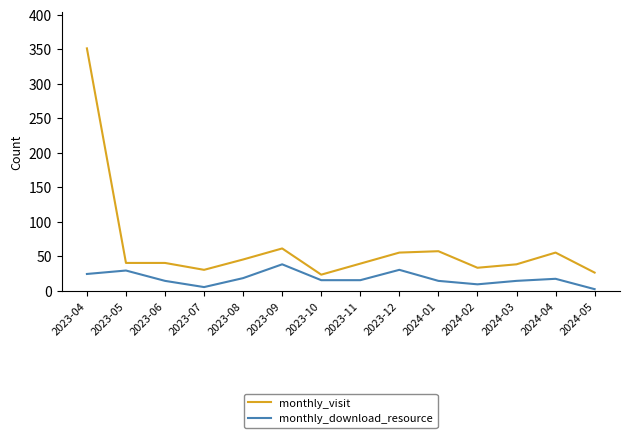

What position from the left is 2024-03?

12